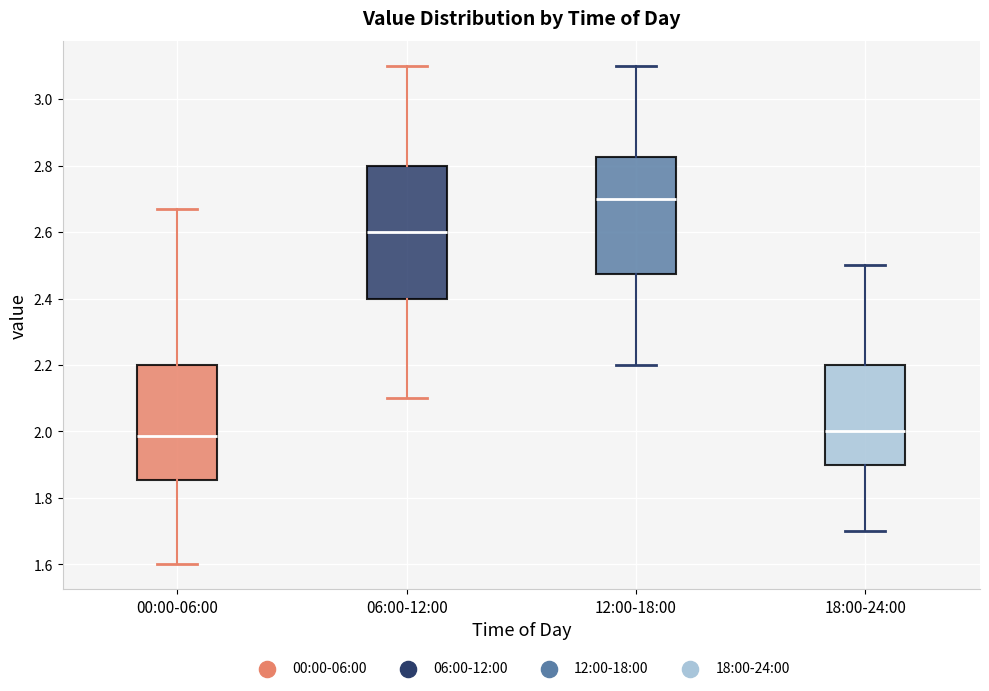

Where does the median line of the box for 06:00-12:00 sit on the y-axis? The values are not printed on the chart, so give them approximately, as read against the axis.

2.60